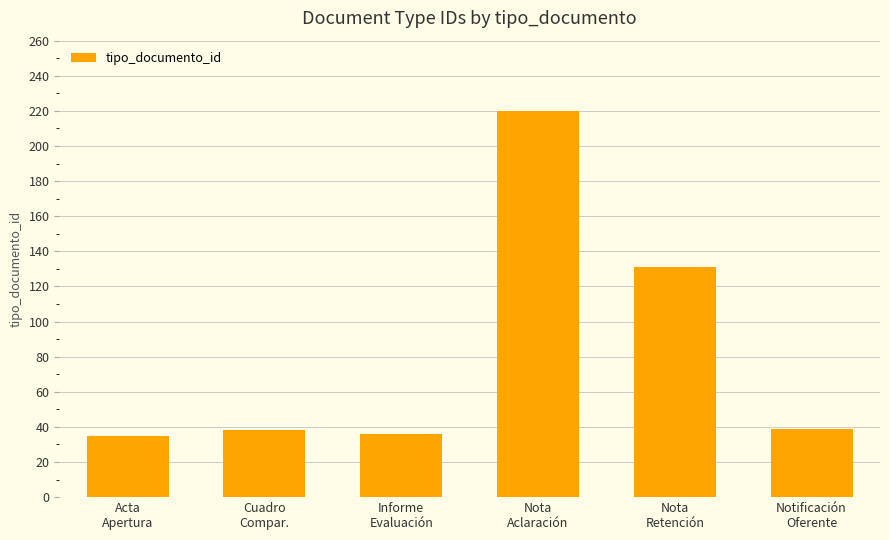

What is the minimum value shown in the chart?

35